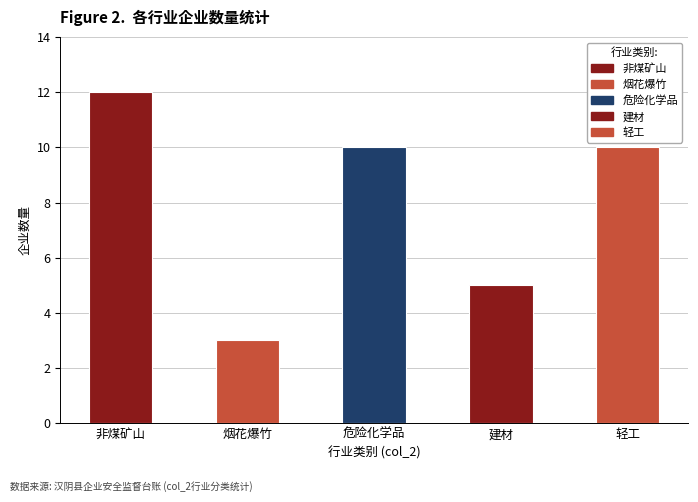

Rank the categories by value from highest to lowest.

非煤矿山, 危险化学品, 轻工, 建材, 烟花爆竹